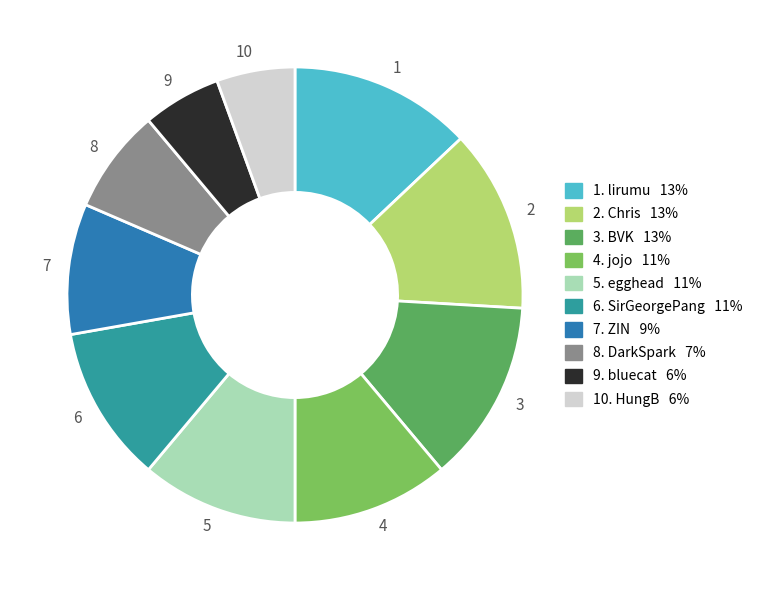

True or false: 4 accounts for 26% of the total.

False